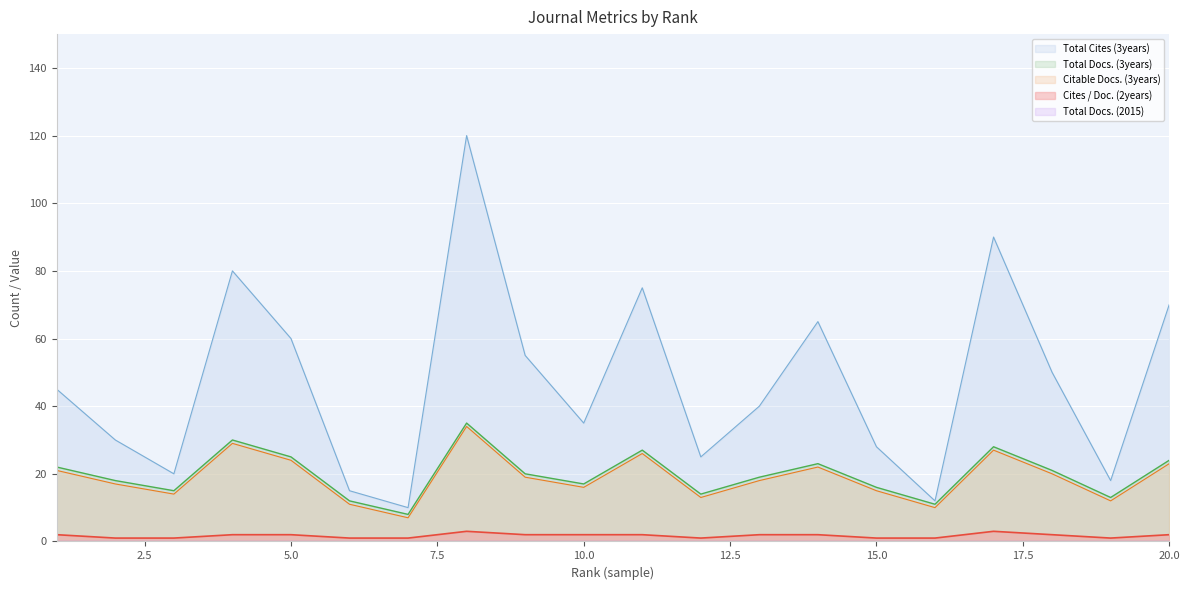

The Citable Docs. (3years) series shows 29 at 577. True or false?

False